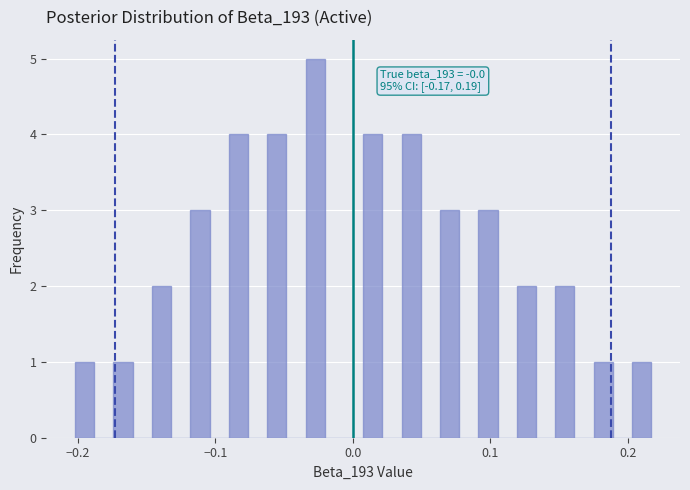

Read against the x-axis, roughly where is the centre of the tallest bar?

-0.03